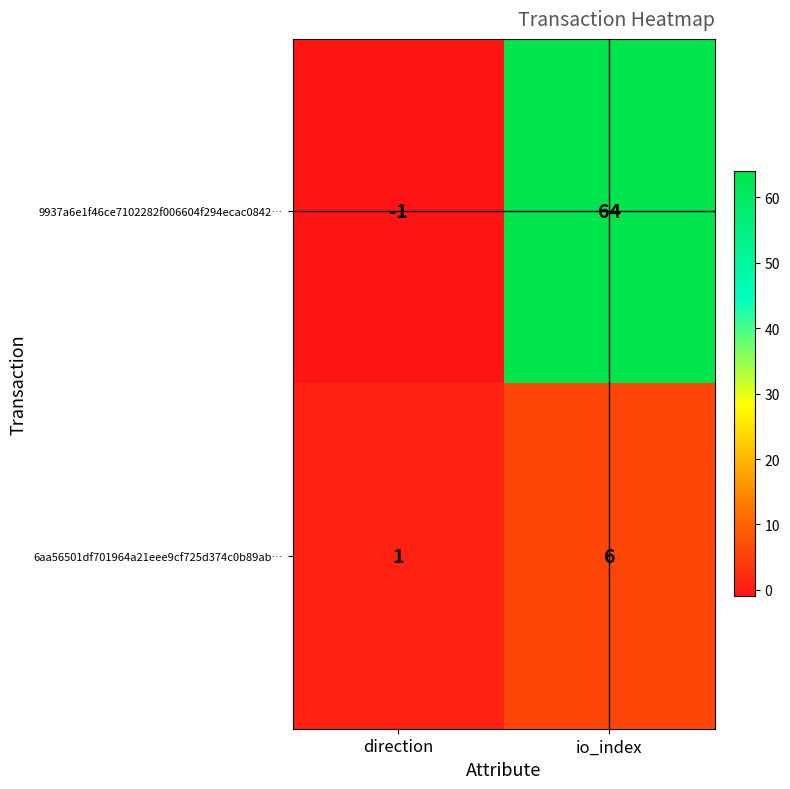

Which series changed the most between direction and io_index?

9937a6e1f46ce7102282f006604f294ecac0842…